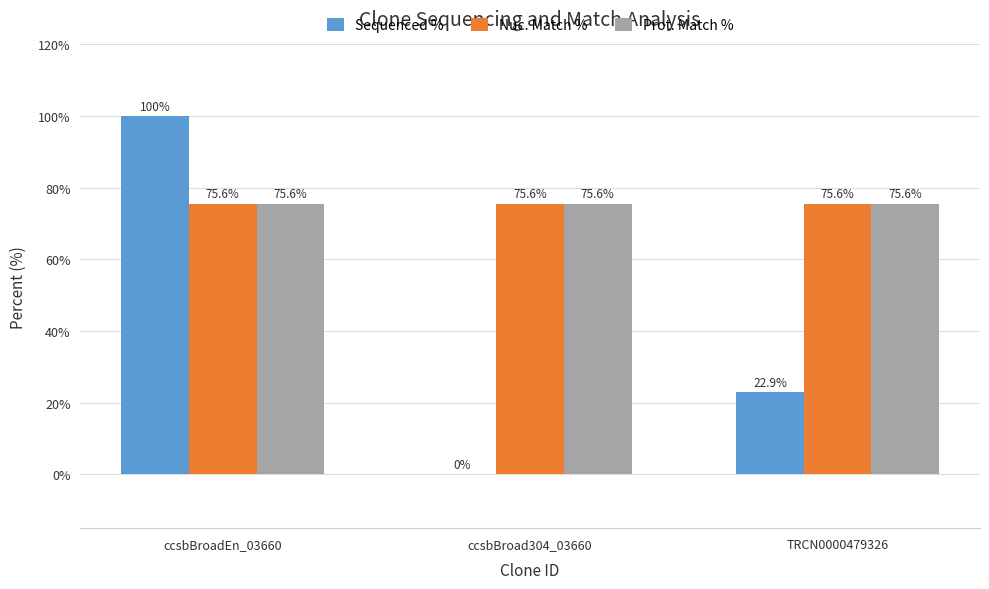

Between ccsbBroadEn_03660 and ccsbBroad304_03660, which series saw the biggest shift?

Sequenced %